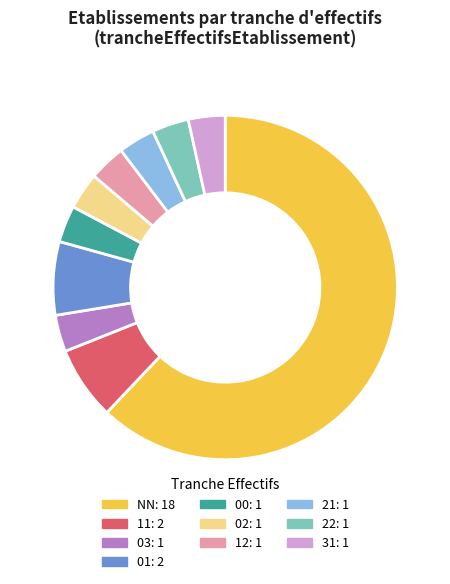

How many slices are in this pie chart?

10